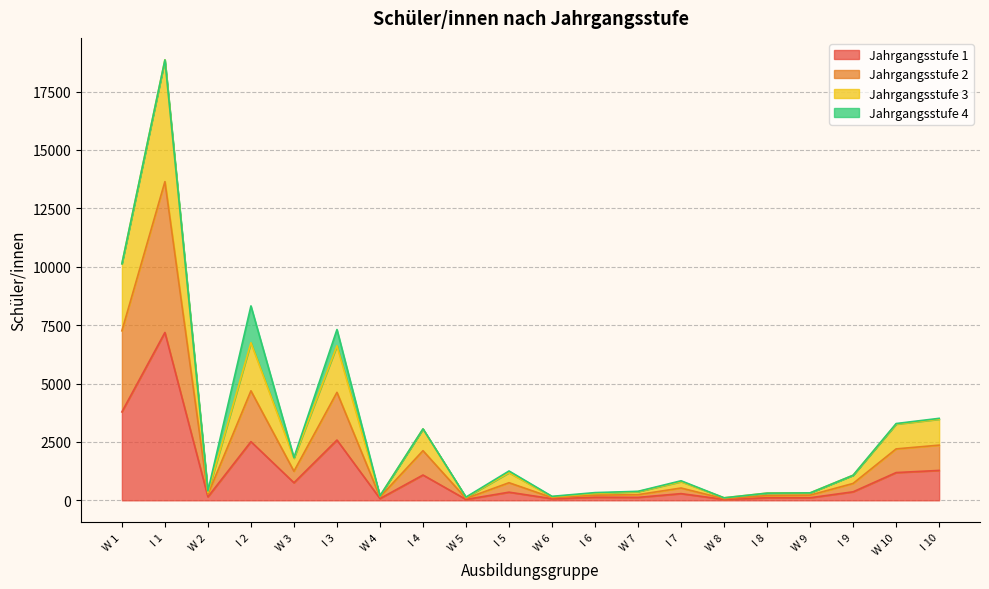

At which label is Jahrgangsstufe 3 closest to 9480?

W 1